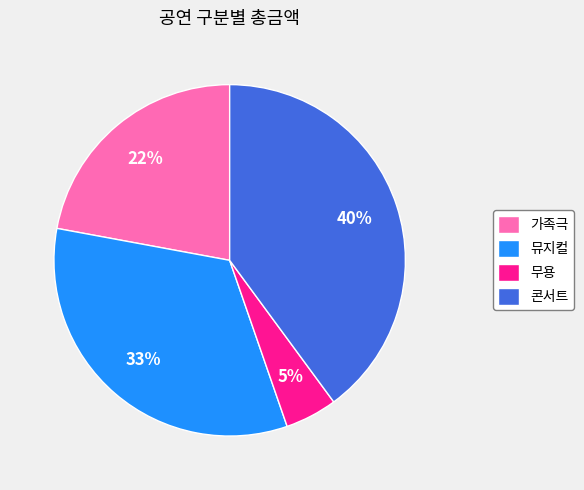

Is there a majority slice in this chart?

No